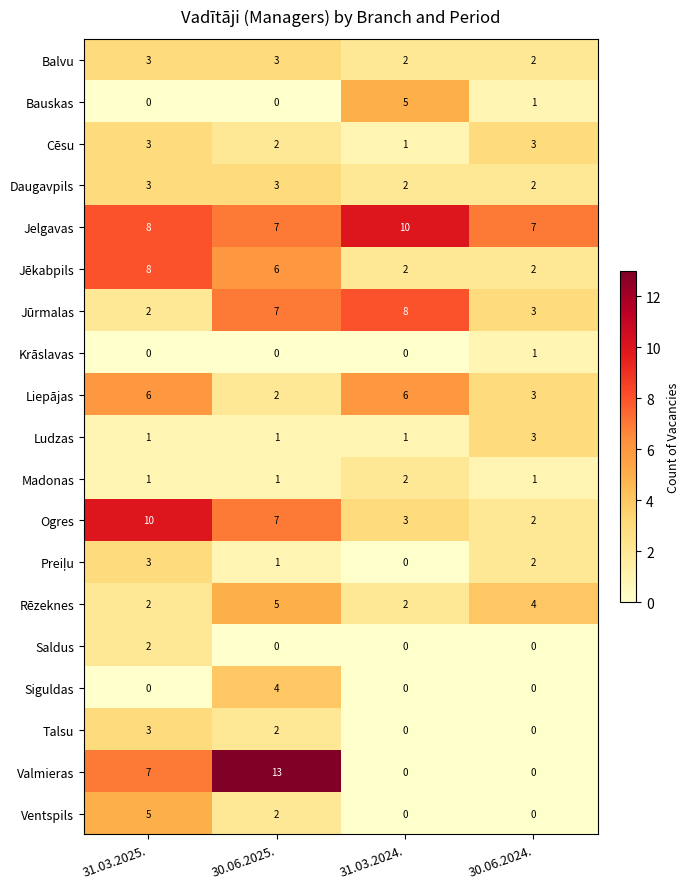

At how many categories does at least one series exceed 11?

1